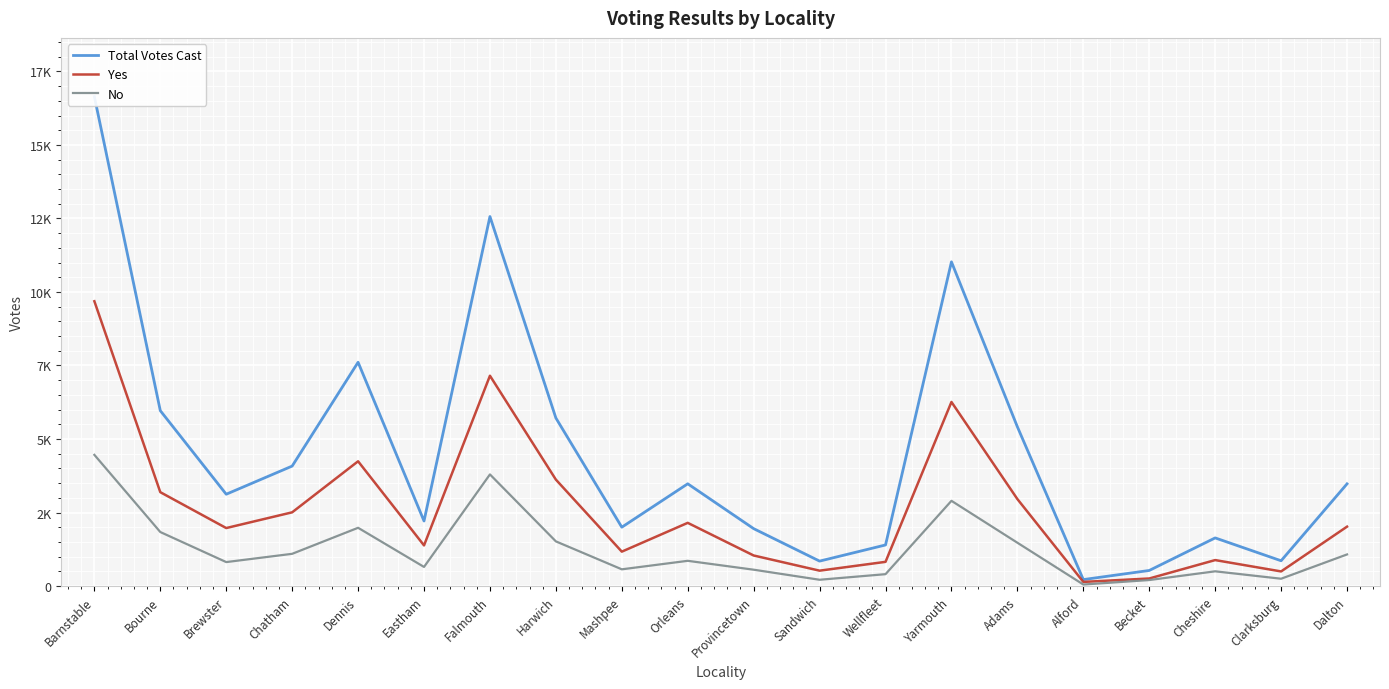

What is the label of the 8th point from the right?

Wellfleet